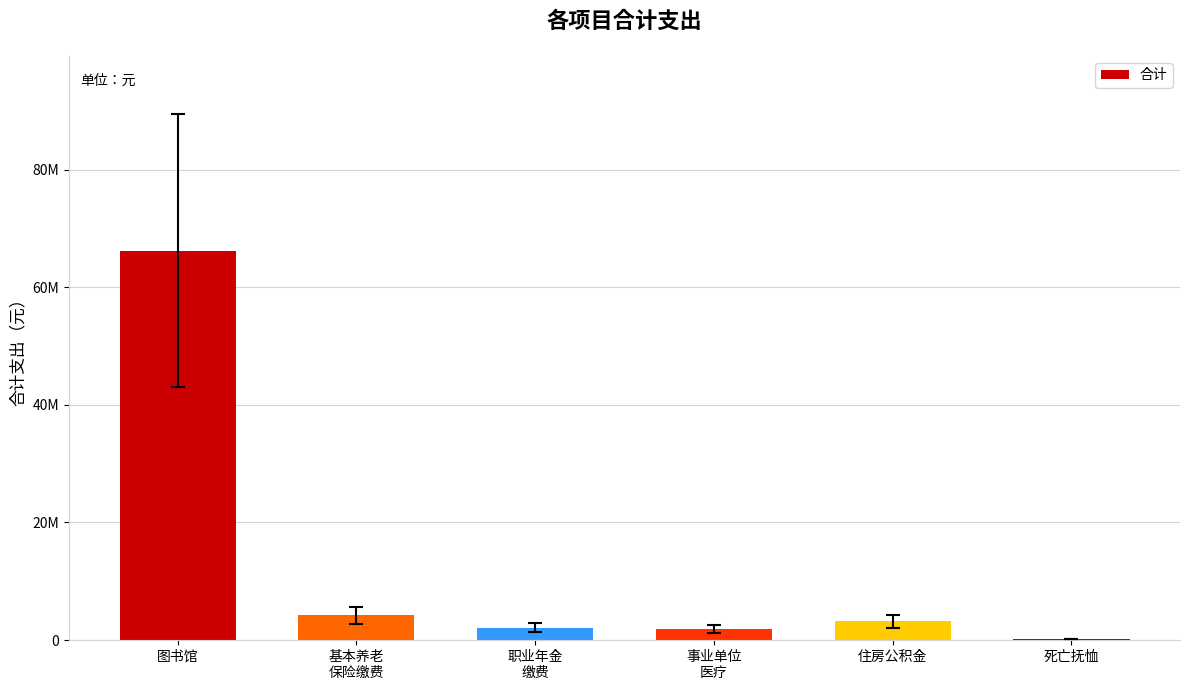

What is the maximum value shown in the chart?

66258619.2